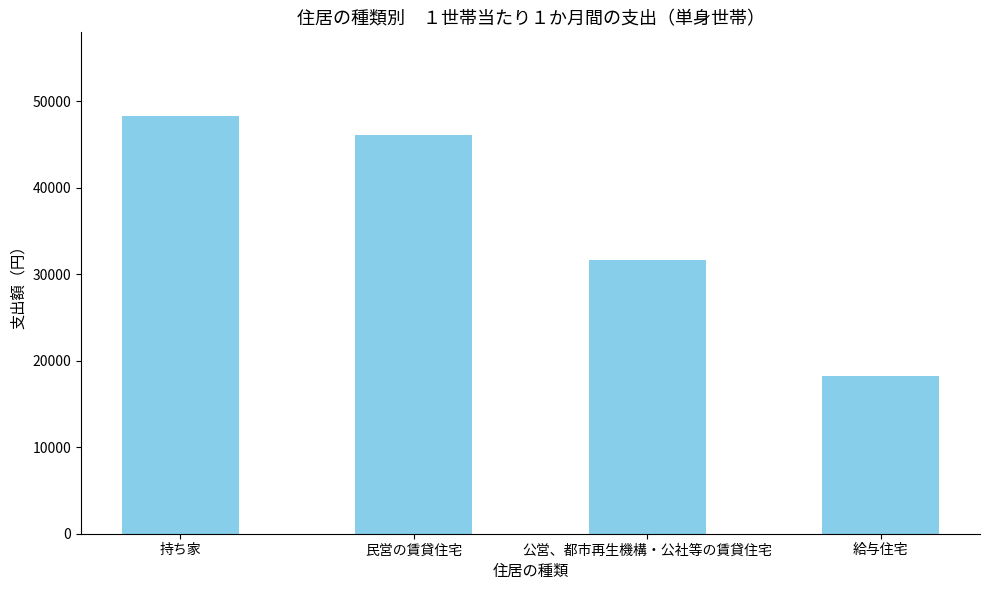

List the labels in order of value, largest first.

持ち家, 民営の賃貸住宅, 公営、都市再生機構・公社等の賃貸住宅, 給与住宅